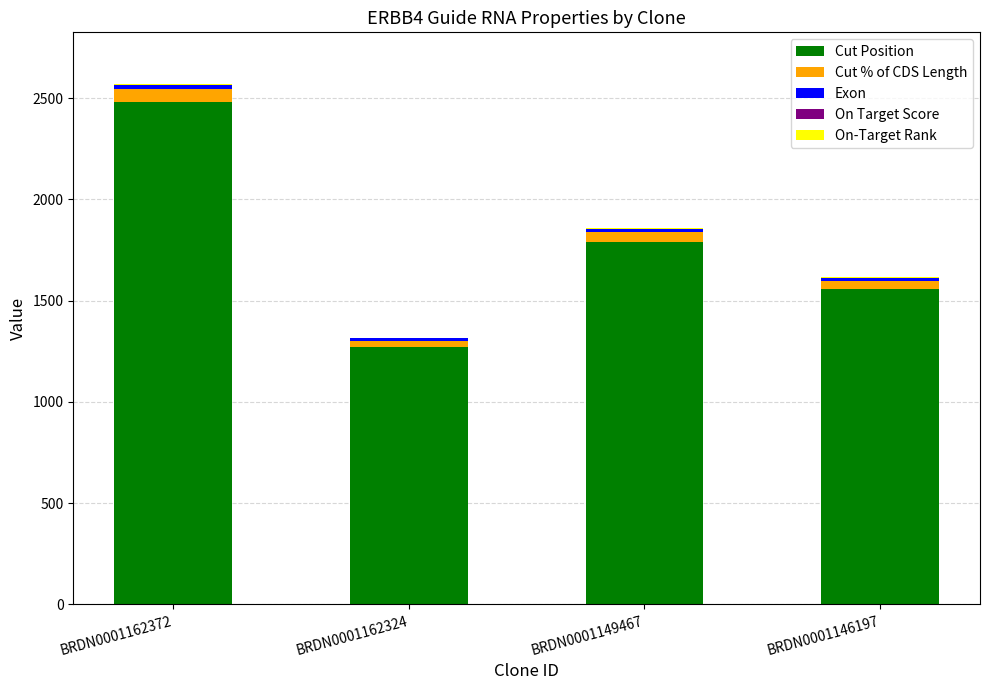

At which category is the sum across all series the highest?

BRDN0001162372